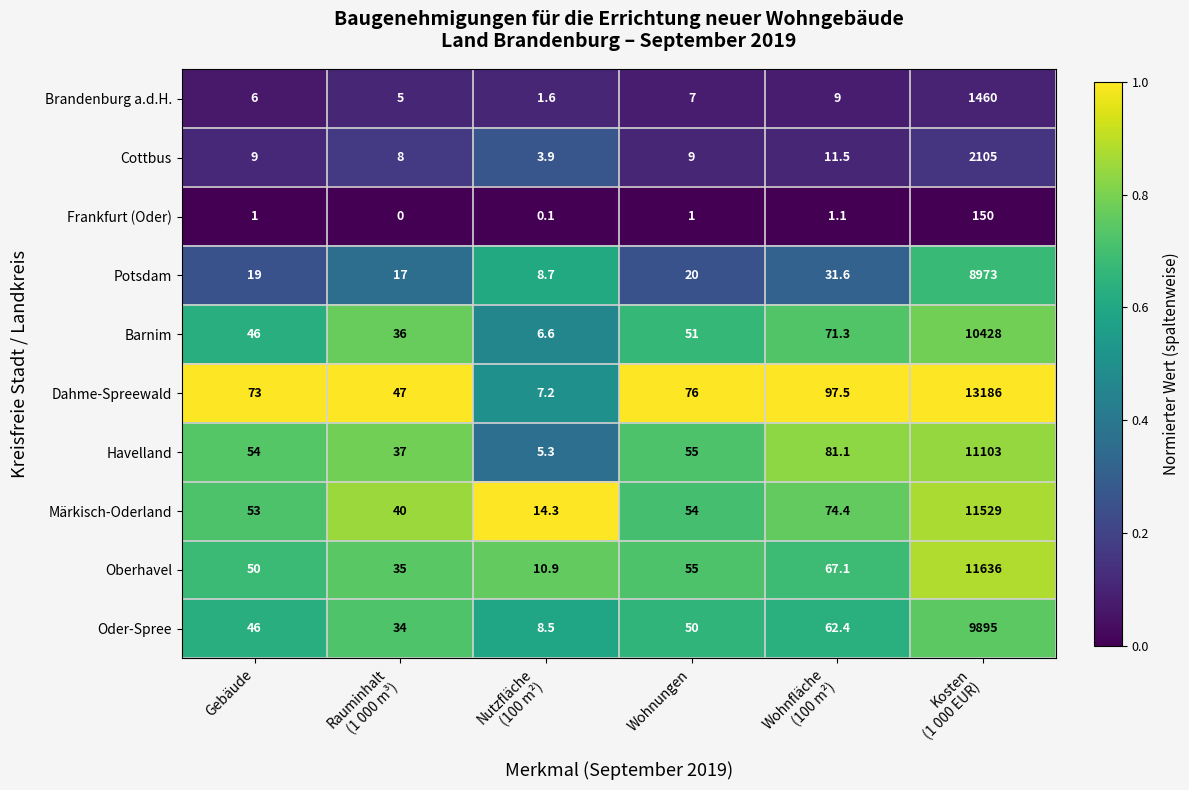

Rank the series by their maximum value, from lowest to highest.

Frankfurt (Oder), Brandenburg a.d.H., Cottbus, Potsdam, Oder-Spree, Barnim, Havelland, Märkisch-Oderland, Oberhavel, Dahme-Spreewald